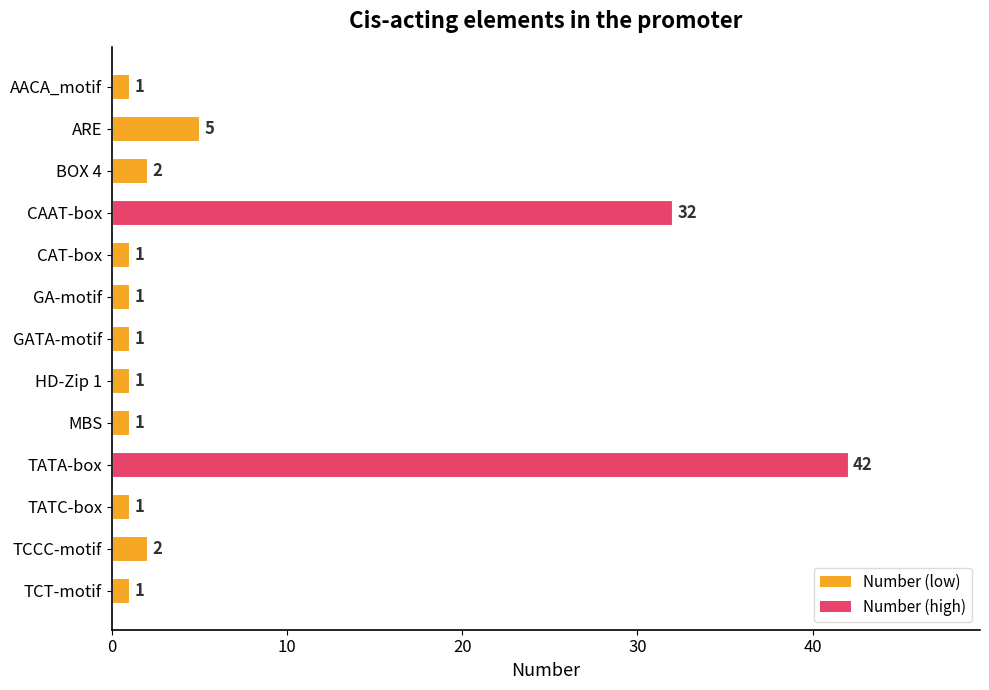

Is it true that the value at BOX 4 is 2?

True